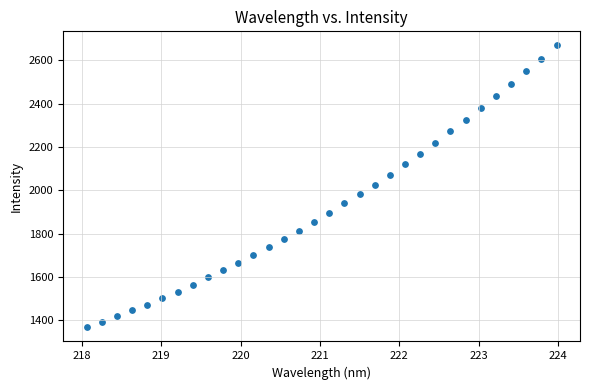

What is the range of Y values (max minus min)?

1301.4